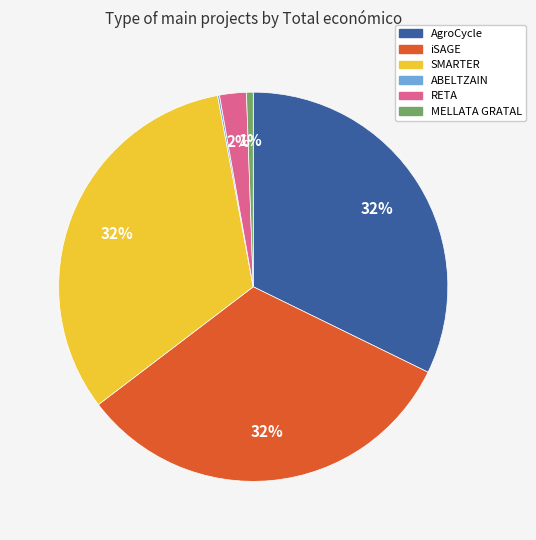

Does MELLATA GRATAL represent more than half of the total?

No